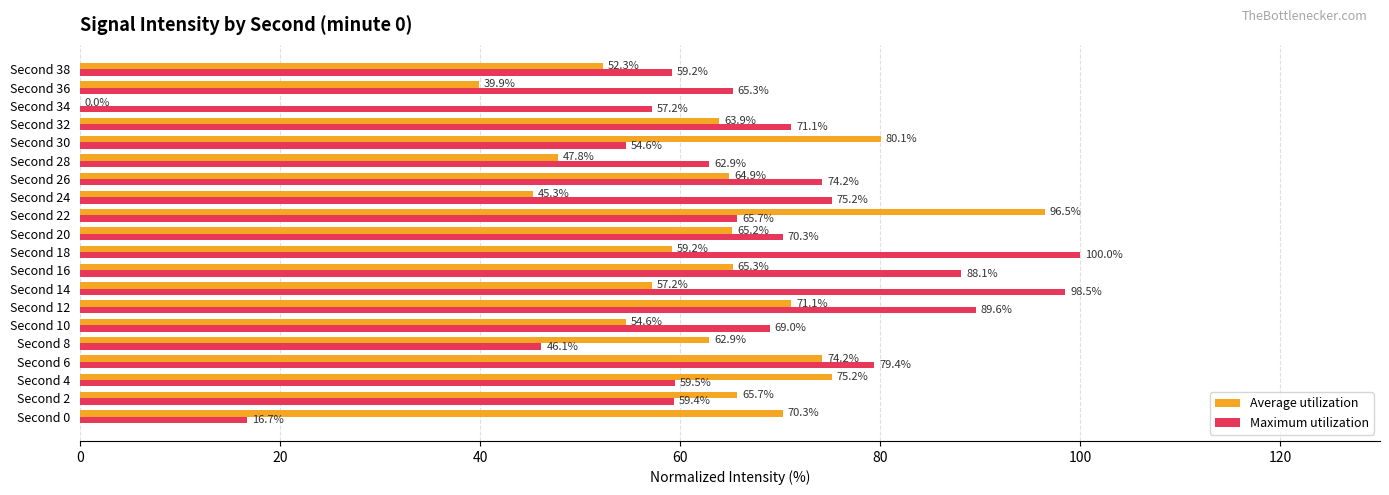

Which category has the highest value across all series?

Second 18